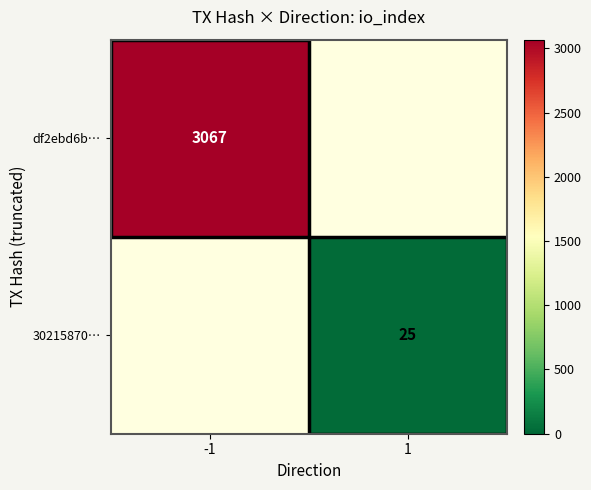

Is the value of 30215870… at 1 greater than the value of df2ebd6b… at -1?

No